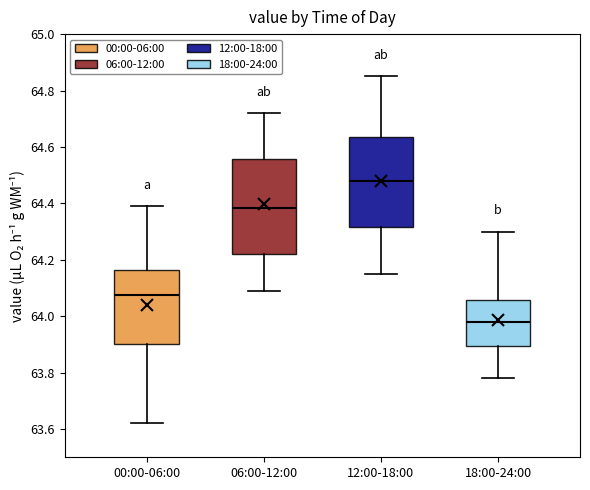

Which box has the highest median line?

12:00-18:00